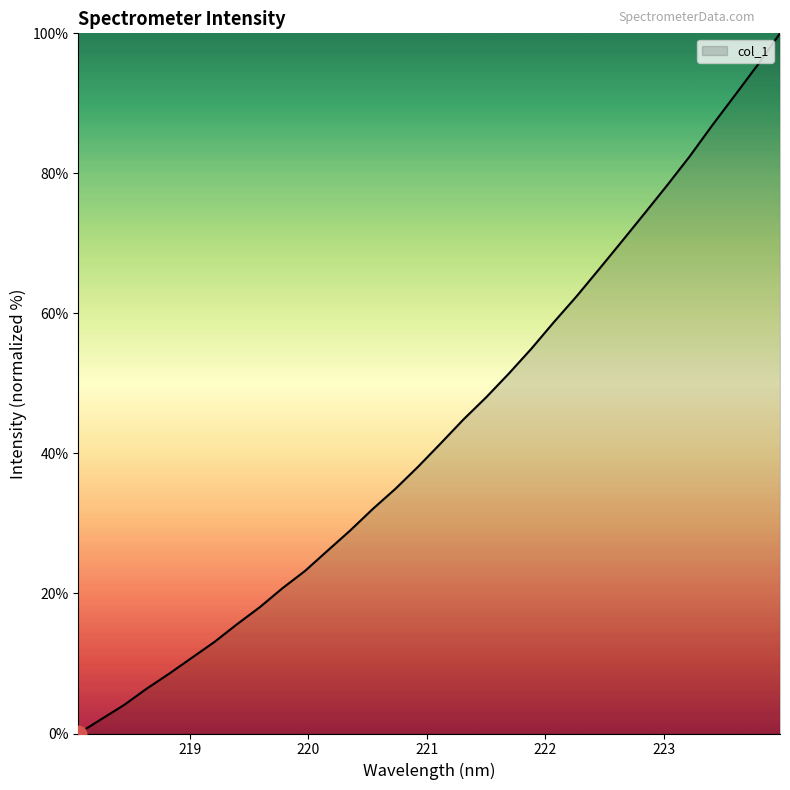

What is the maximum value shown in the chart?

100.0